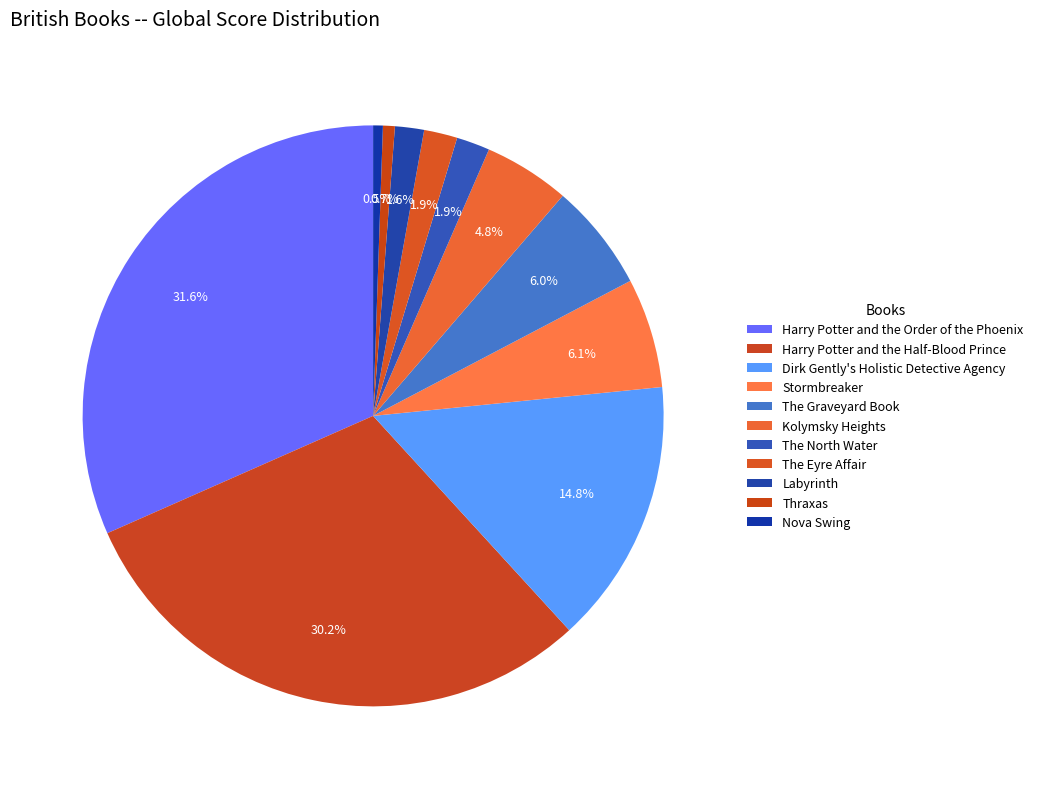

Which has a higher value, Harry Potter and the Half-Blood Prince or The North Water?

Harry Potter and the Half-Blood Prince